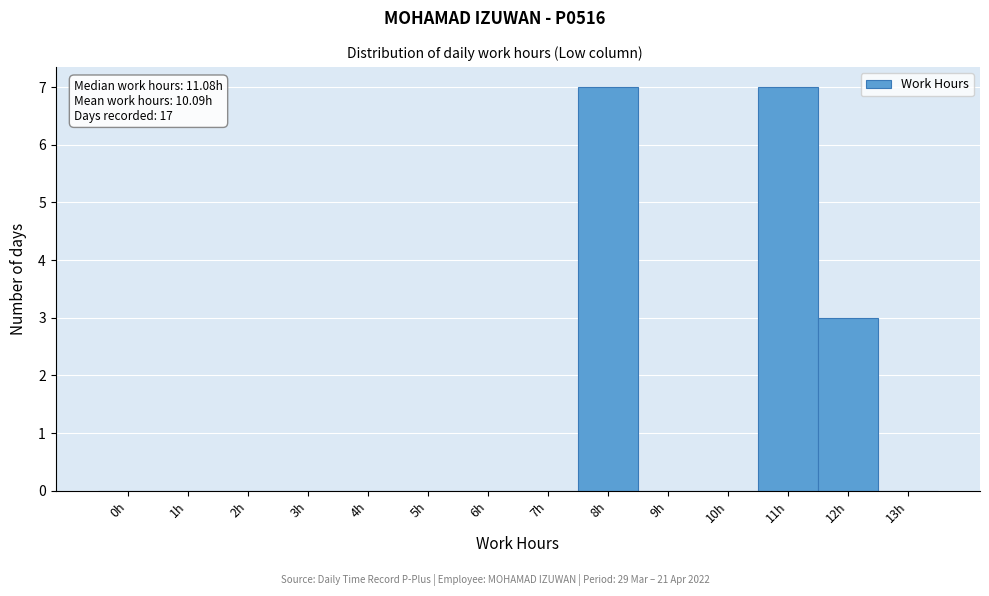

Reading left to right, transcribe all the data shown in this chart.

0h=0	1h=0	2h=0	3h=0	4h=0	5h=0	6h=0	7h=0	8h=7	9h=0	10h=0	11h=7	12h=3	13h=0